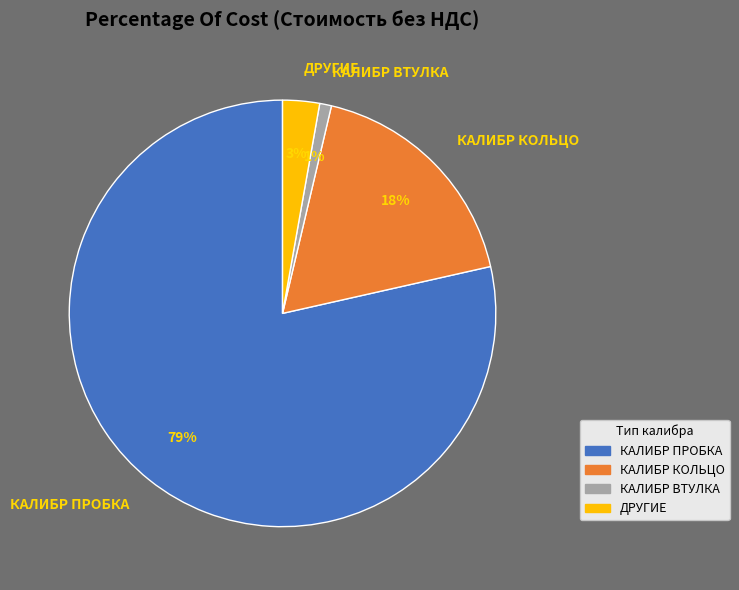

What is the largest slice in the pie chart?

КАЛИБР ПРОБКА